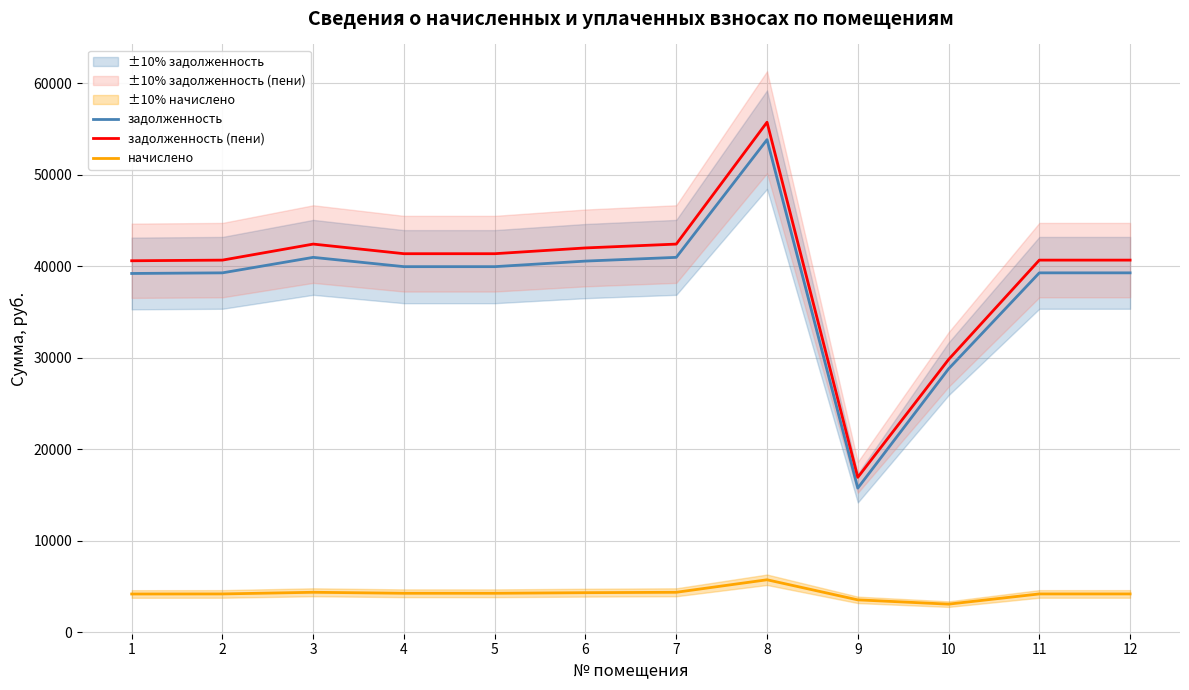

The начислено series shows 4248.0 at 5. True or false?

True